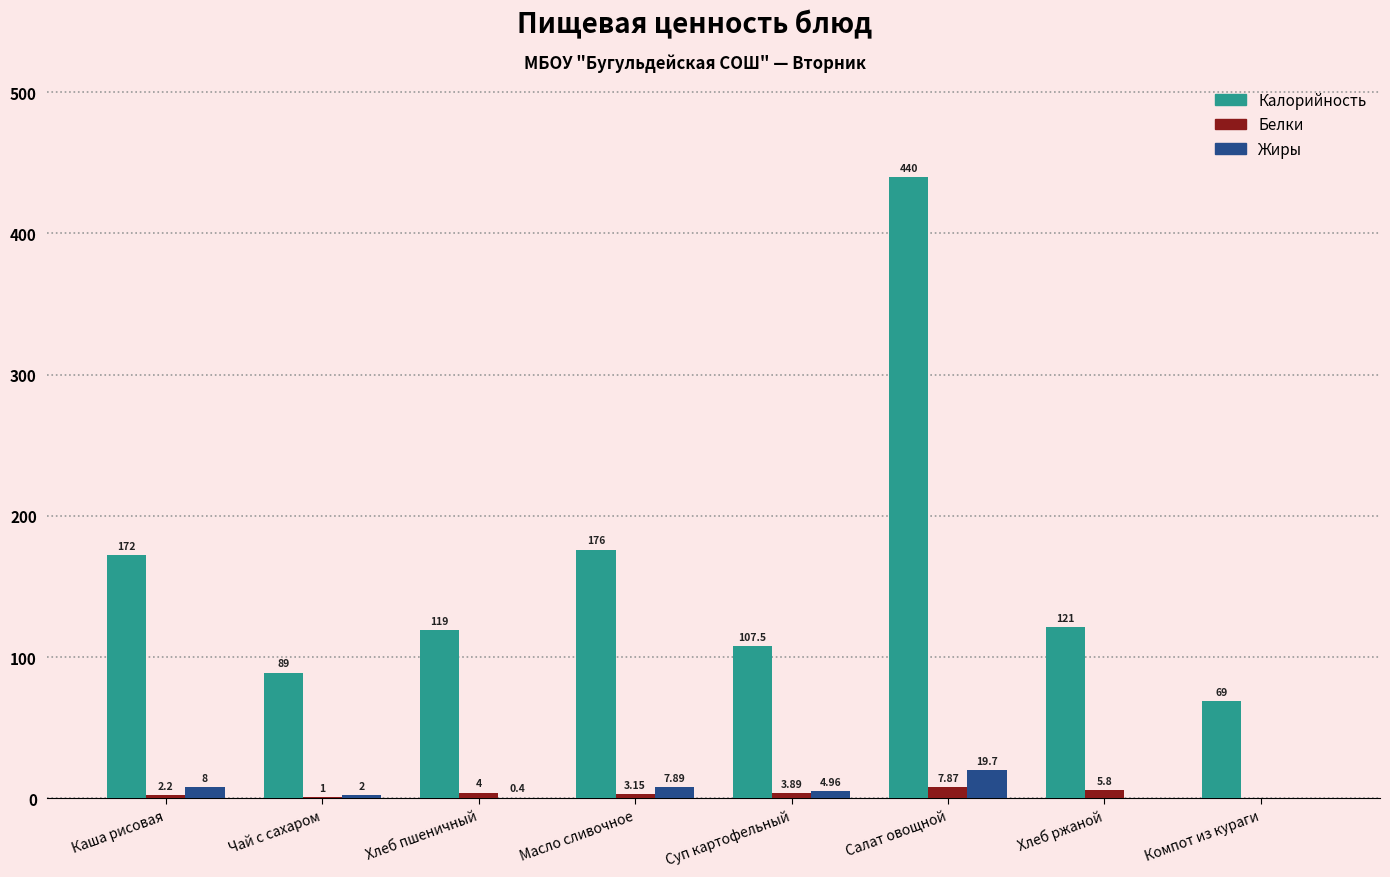

Which label corresponds to the largest value in the chart?

Салат овощной